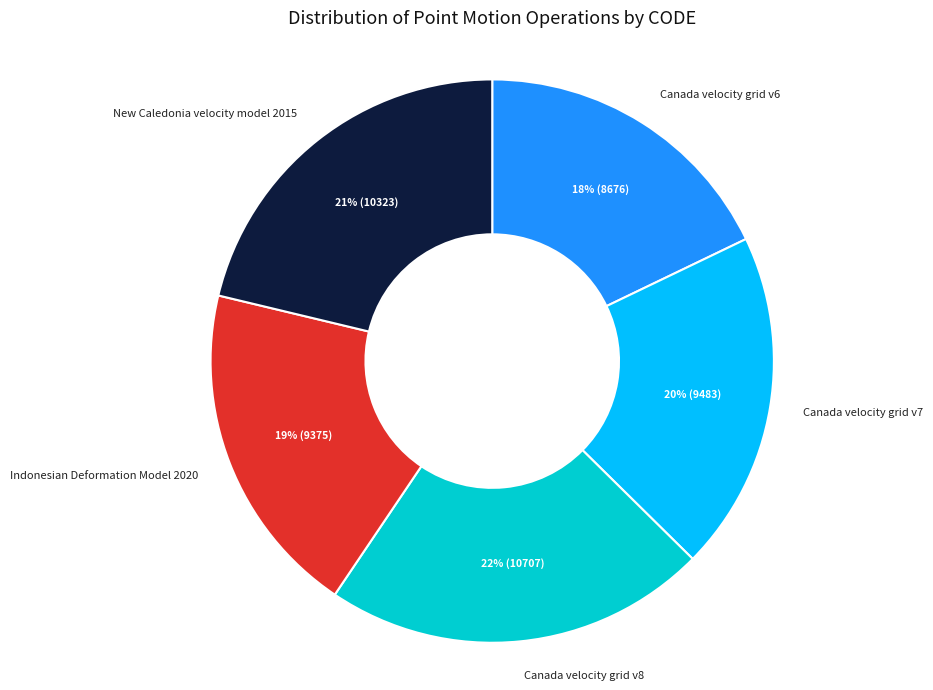

To the nearest percent, what is the difference between the largest and smallest slice percentages?

4%